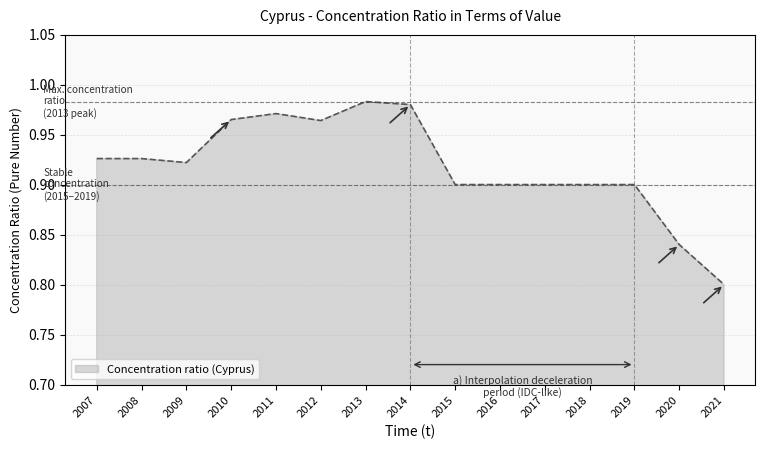

Between 2007 and 2017, which is larger?

2007